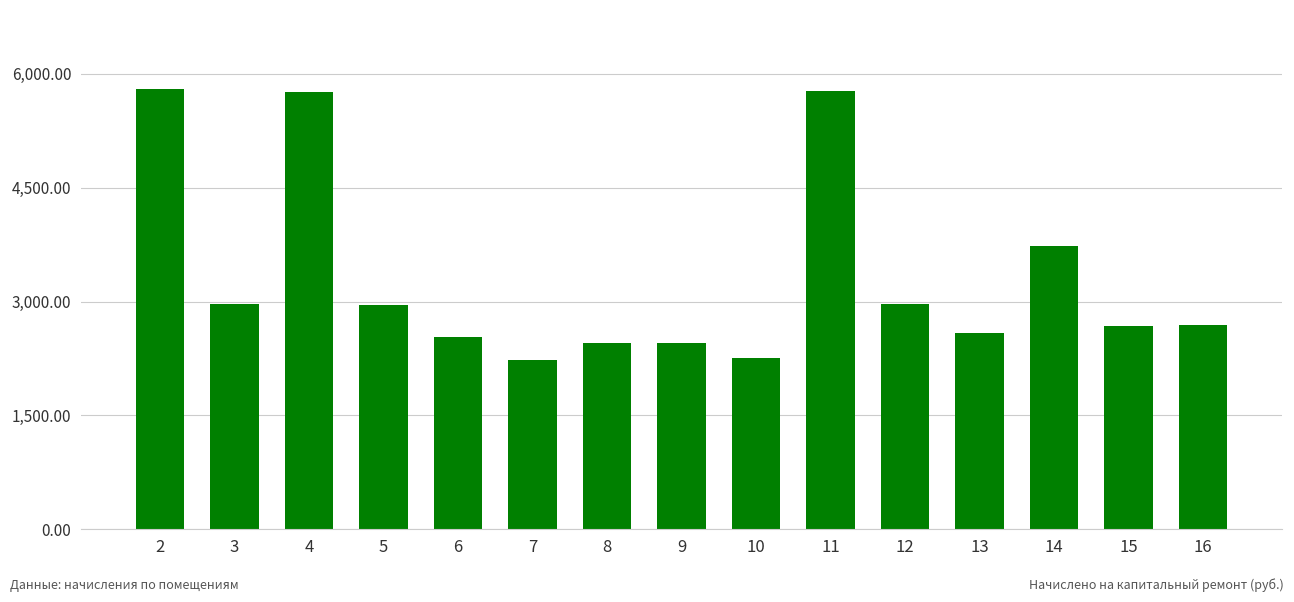

What is the average value?

3323.4